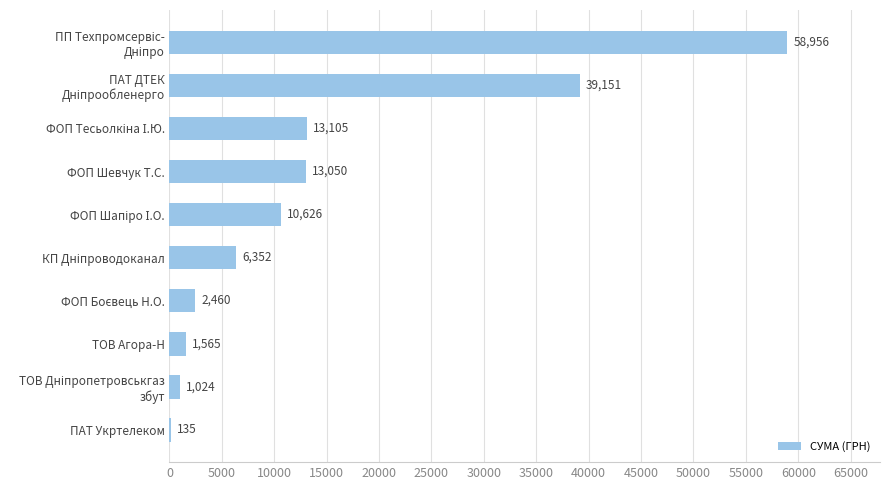

What is the sum of all values?

146423.6